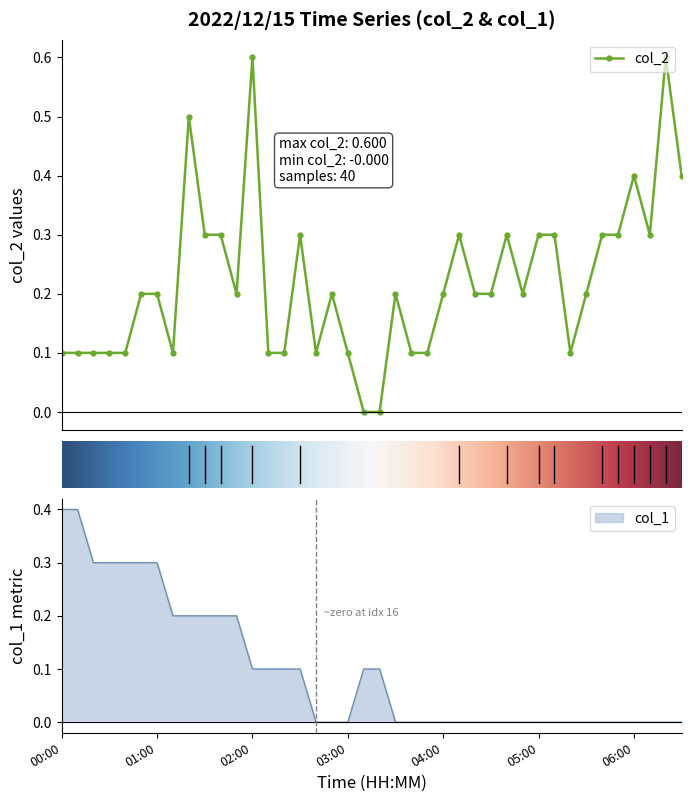

Reading left to right, extract all data points from this chart.

col_2: 00:00=0.1	00:10=0.1	00:20=0.1	00:30=0.1	00:40=0.1	00:50=0.2	01:00=0.2	01:10=0.1	01:20=0.5	01:30=0.3	01:40=0.3	01:50=0.2	02:00=0.6	02:10=0.1	02:20=0.1	02:30=0.3	02:40=0.1	02:50=0.2	03:00=0.1	03:10=-0.0	03:20=-0.0	03:30=0.2	03:40=0.1	03:50=0.1	04:00=0.2	04:10=0.3	04:20=0.2	04:30=0.2	04:40=0.3	04:50=0.2	05:00=0.3	05:10=0.3	05:20=0.1	05:30=0.2	05:40=0.3	05:50=0.3	06:00=0.4	06:10=0.3	06:20=0.6	06:30=0.4
col_1: 00:00=0.4	00:10=0.4	00:20=0.3	00:30=0.3	00:40=0.3	00:50=0.3	01:00=0.3	01:10=0.2	01:20=0.2	01:30=0.2	01:40=0.2	01:50=0.2	02:00=0.1	02:10=0.1	02:20=0.1	02:30=0.1	02:40=0.0	02:50=0.0	03:00=0.0	03:10=0.1	03:20=0.1	03:30=0.0	03:40=0.0	03:50=0.0	04:00=0.0	04:10=0.0	04:20=0.0	04:30=0.0	04:40=0.0	04:50=0.0	05:00=0.0	05:10=0.0	05:20=0.0	05:30=0.0	05:40=0.0	05:50=0.0	06:00=0.0	06:10=0.0	06:20=0.0	06:30=0.0